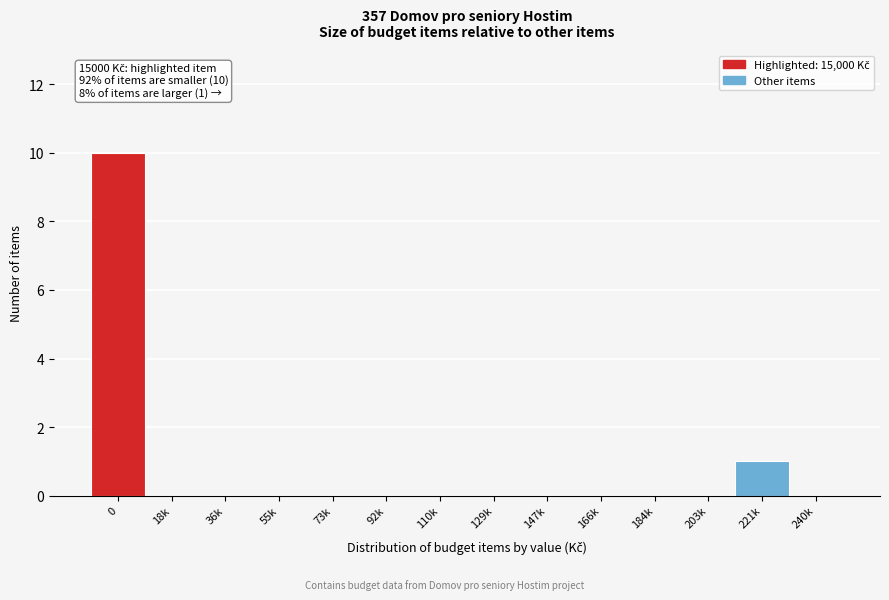

Reading left to right, transcribe all the data shown in this chart.

0=10	18k=0	36k=0	55k=0	73k=0	92k=0	110k=0	129k=0	147k=0	166k=0	184k=0	203k=0	221k=1	240k=0